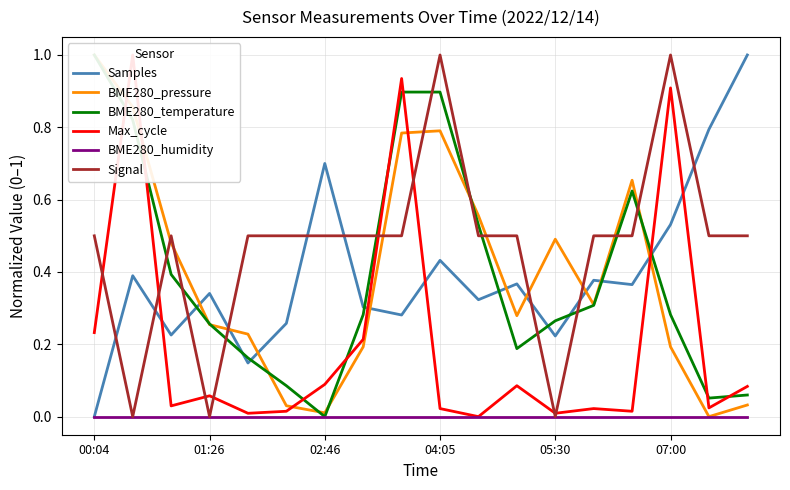

The value of BME280_humidity at 04:05 is 0.0. True or false?

True